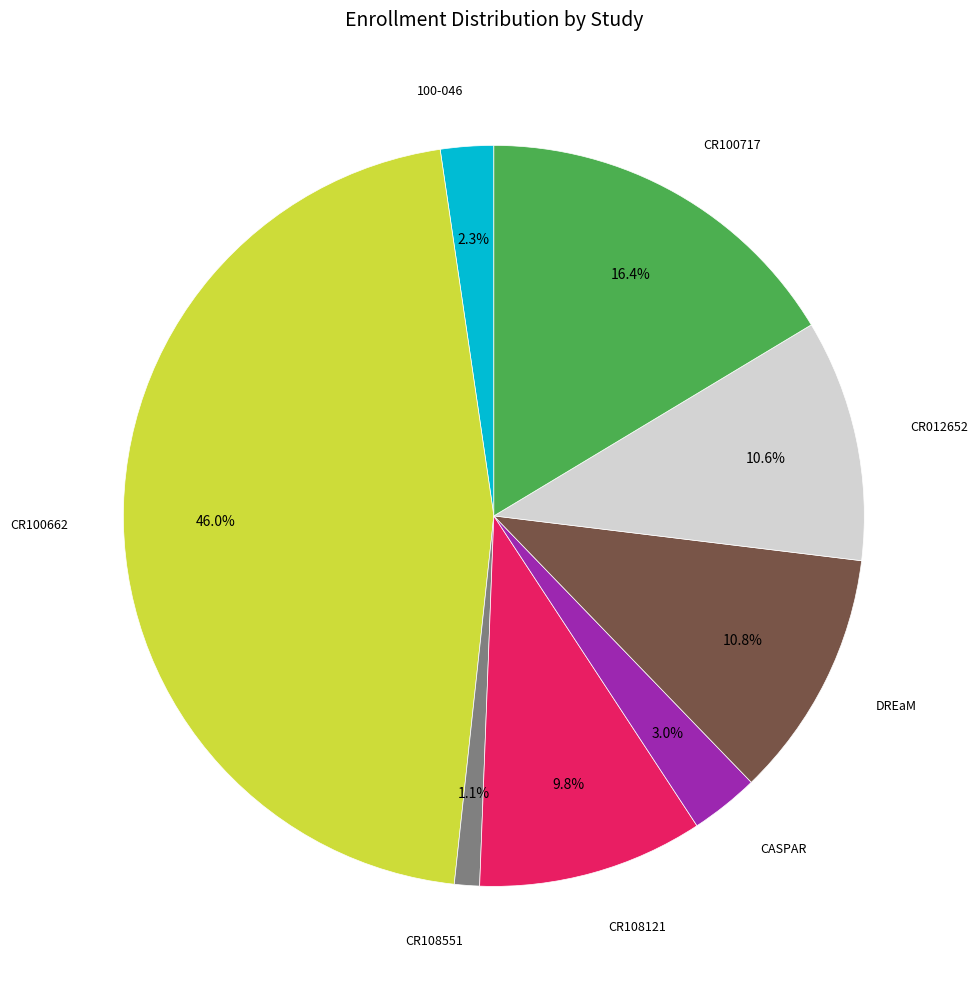

Is there any slice that represents more than half of the pie?

No